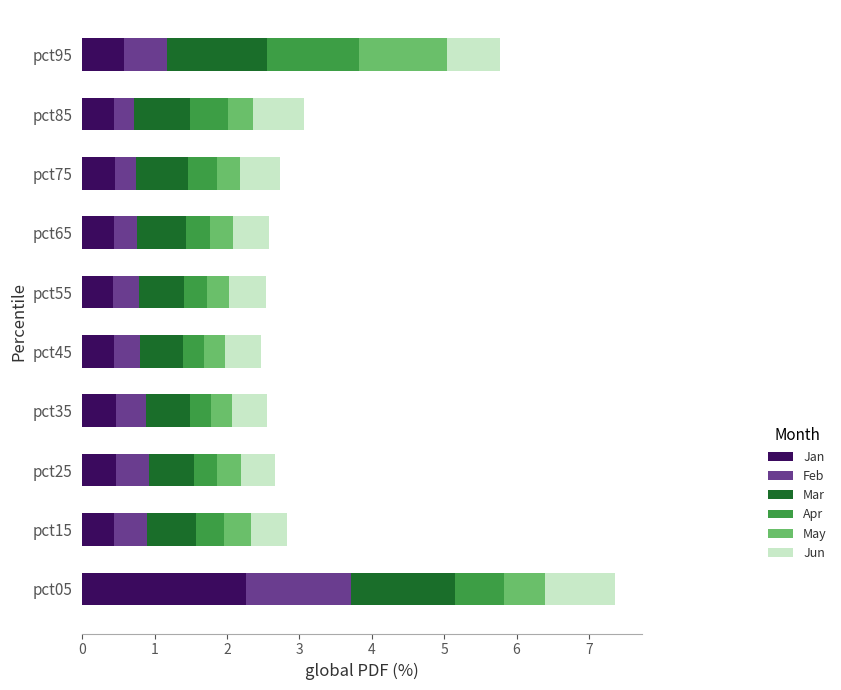

What is the maximum value for Jan?

2.3